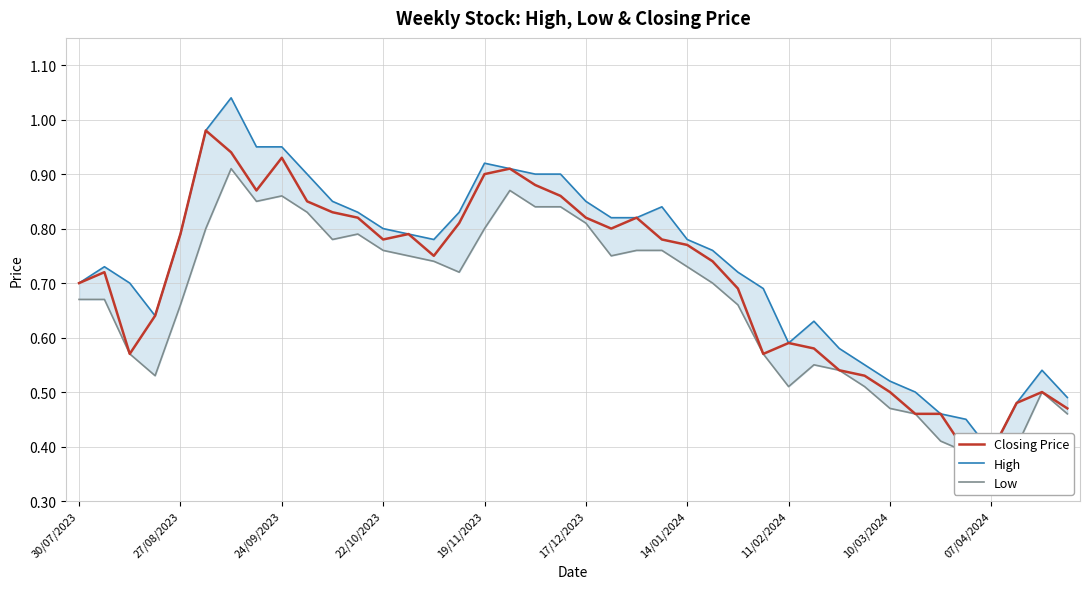

True or false: High has more than 1 interior local peaks.

True